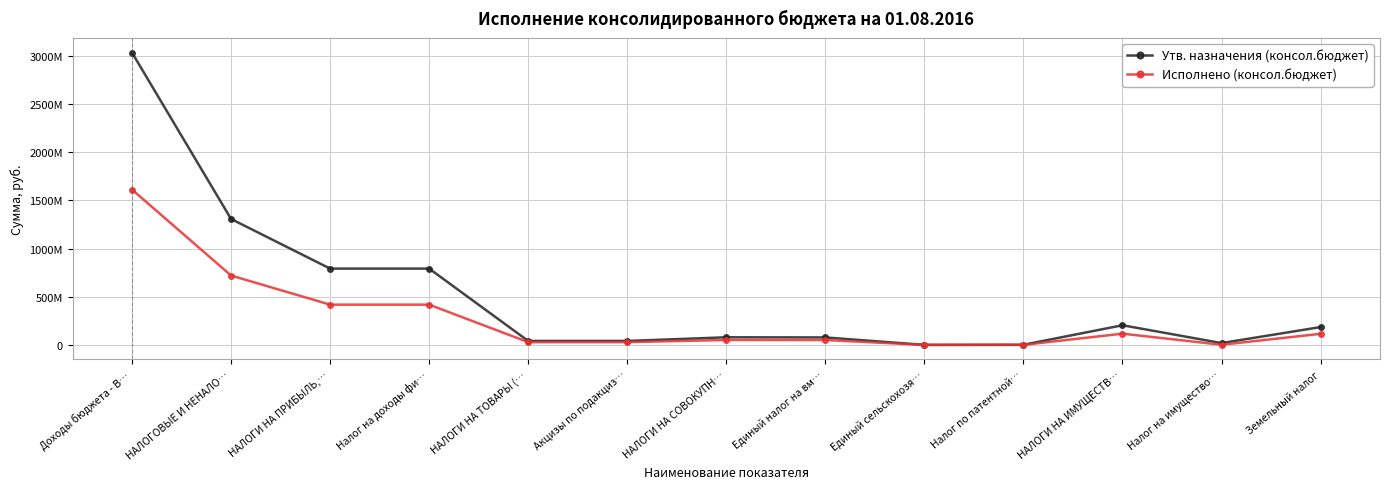

True or false: Утв. назначения (консол.бюджет) has a value of 4725898073.9 at Доходы бюджета - В….

False